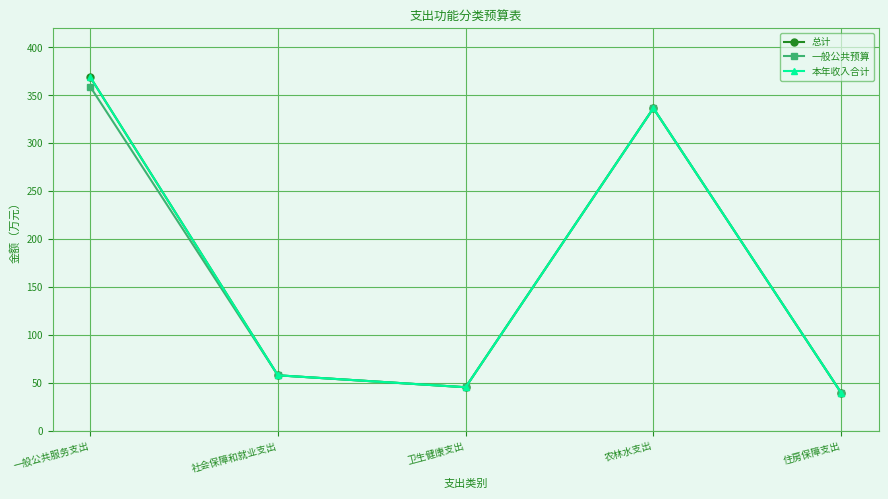

In 本年收入合计, how many points are higher than both neighbors (excluding endpoints)?

1